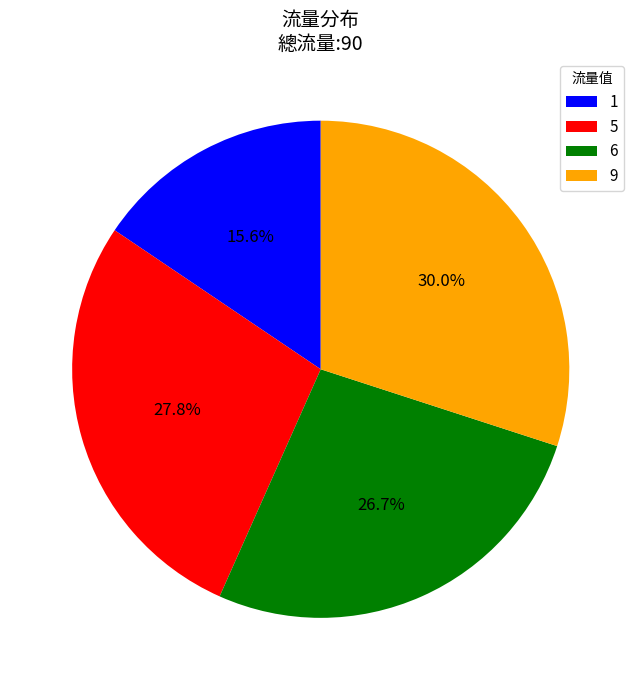

What percentage is NOT represented by 6?

73.3%